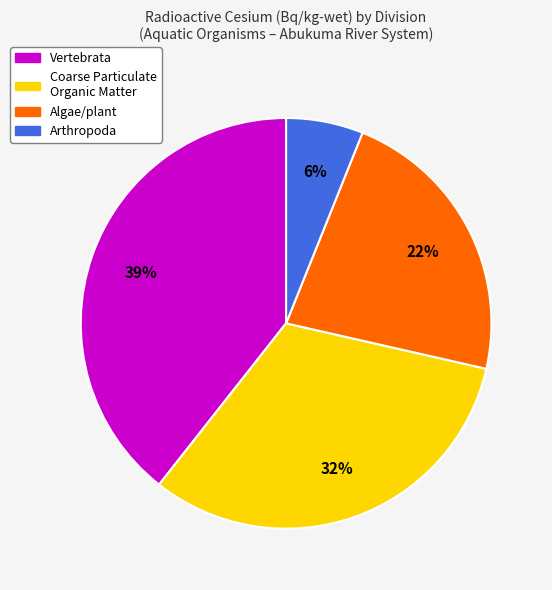

Does any single category account for the majority?

No